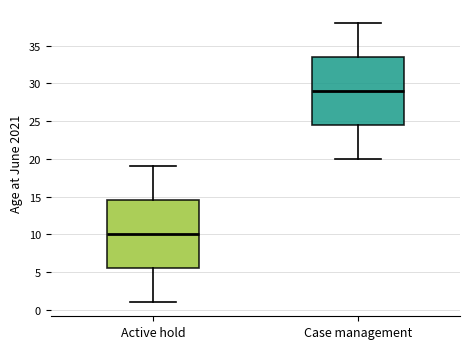

Reading left to right, read every box against the y-axis: the position of its median line, the range the box covers, and the ends of its whiskers. The values are not printed on the chart, so give them approximately, as read against the axis.

Active hold: median 10.0, box 5.5 to 14.5, whiskers 1.0 to 19.0
Case management: median 29.0, box 24.5 to 33.5, whiskers 20.0 to 38.0